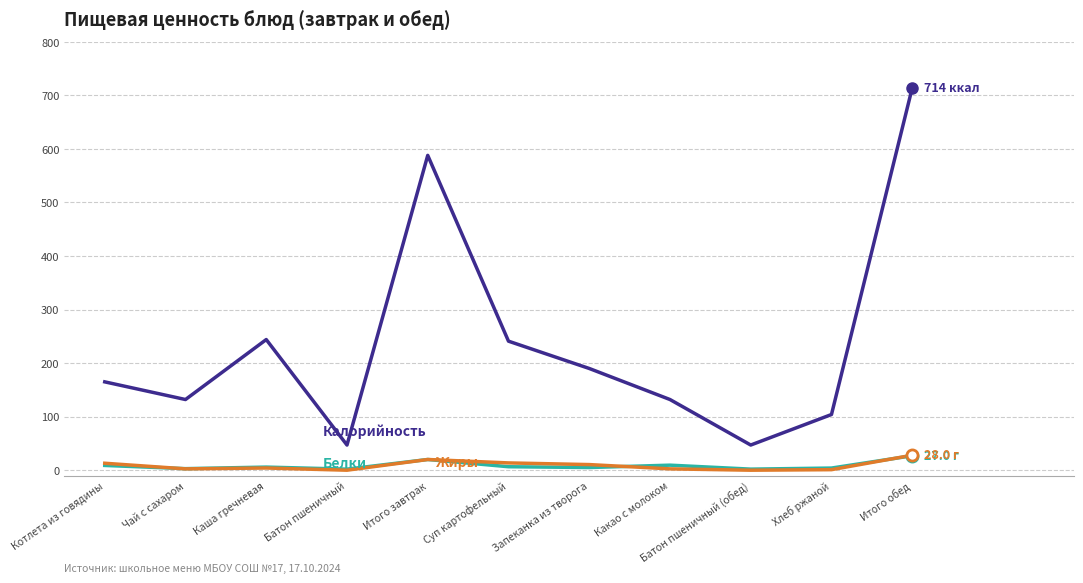

At which category is the sum across all series the highest?

Итого обед